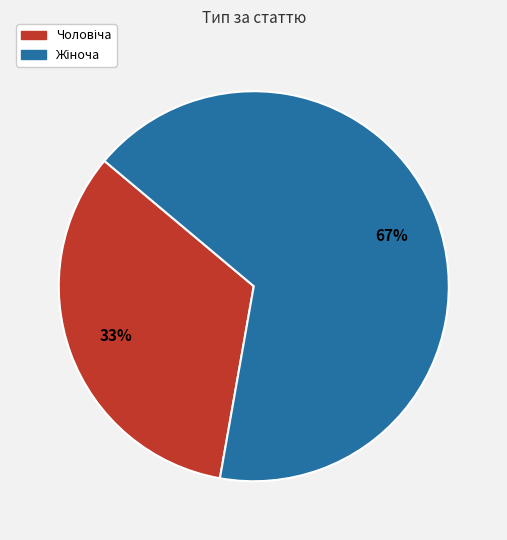

Does any single category account for the majority?

Yes